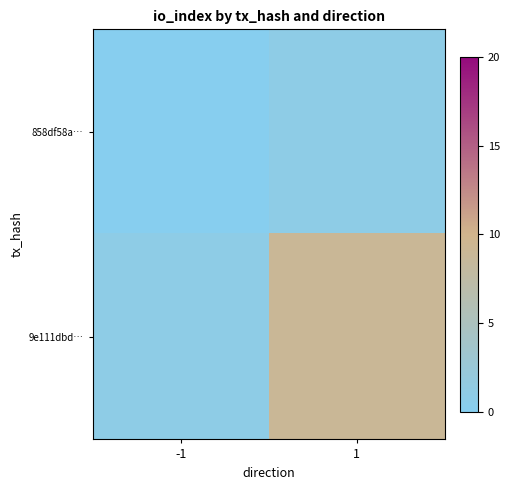

Which series has the largest total across all categories?

9e111dbd…